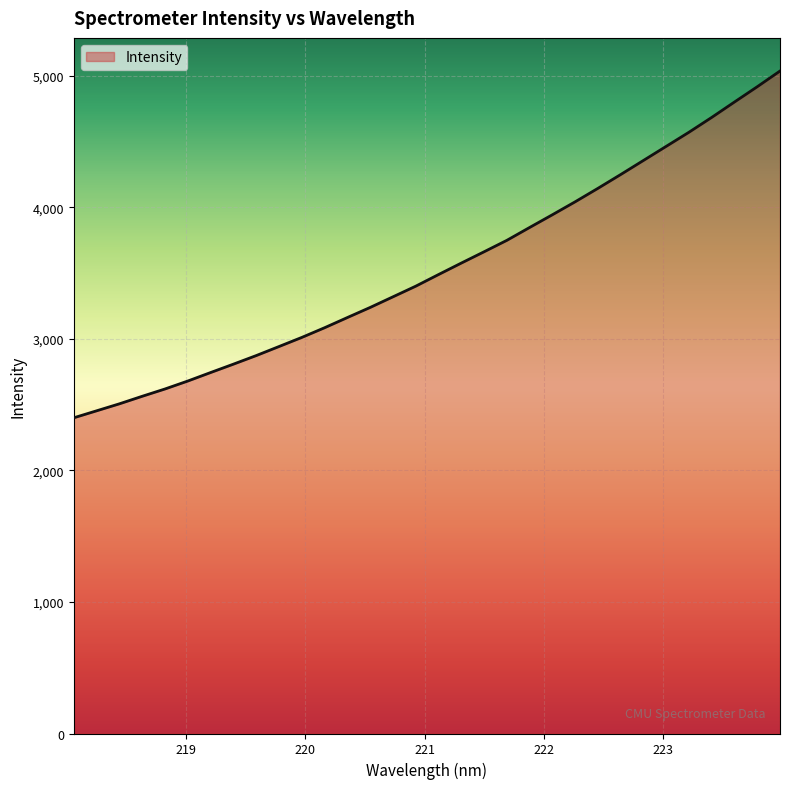

What is the average value?

3540.5